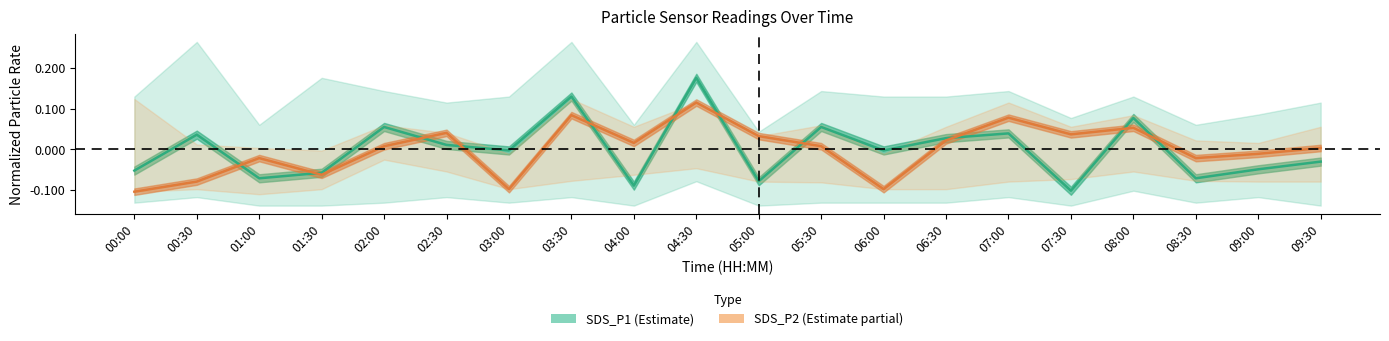

Where do SDS_P2 (Estimate partial) and SDS_P1 (Estimate) first cross each other?

00:30 and 01:00